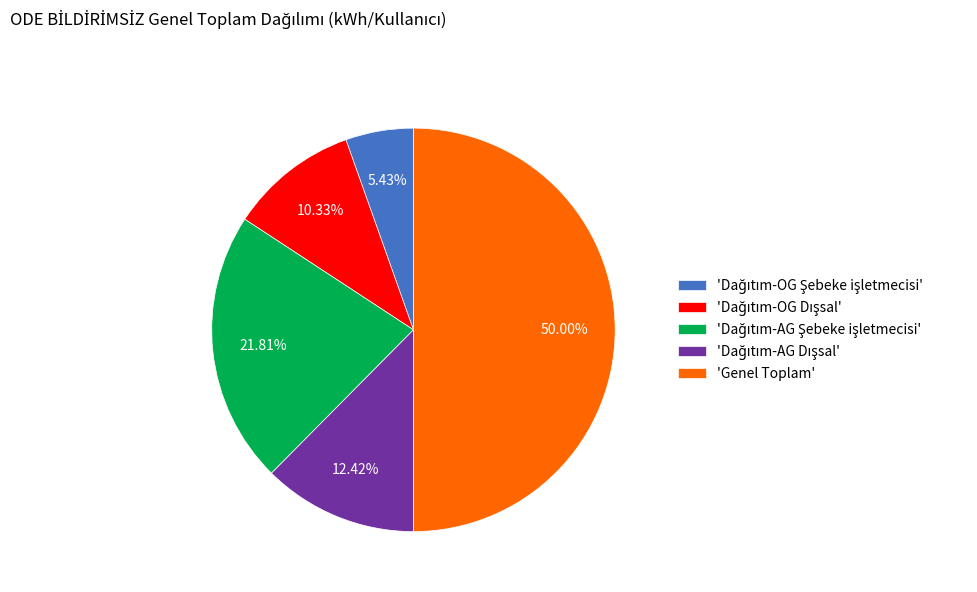

Which category has the biggest portion of the pie?

'Genel Toplam'